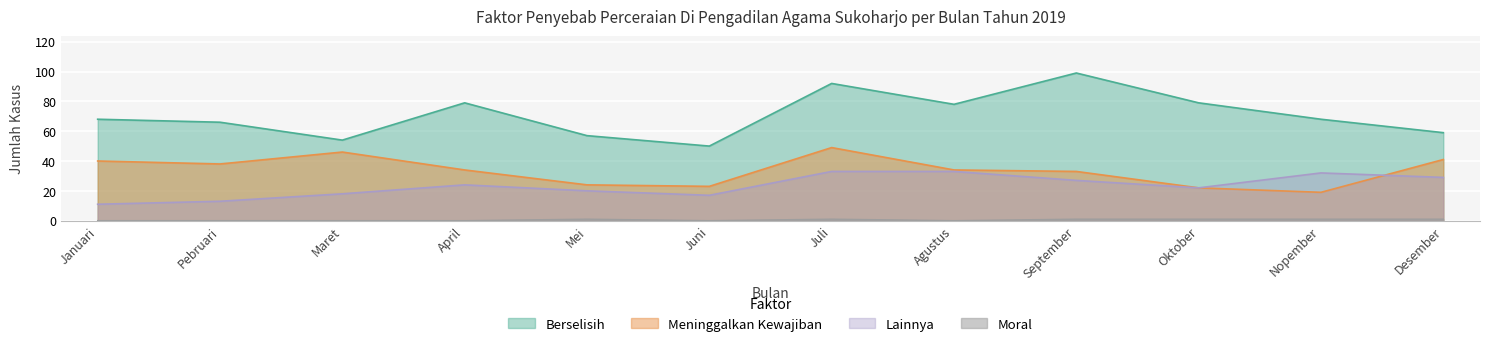

Reading left to right, extract all data points from this chart.

Berselisih: 68	66	54	79	57	50	92	78	99	79	68	59
Meninggalkan Kewajiban: 40	38	46	34	24	23	49	34	33	22	19	41
Lainnya: 11	13	18	24	20	17	33	33	27	22	32	29
Moral: 0	0	0	0	1	0	1	0	1	1	1	1